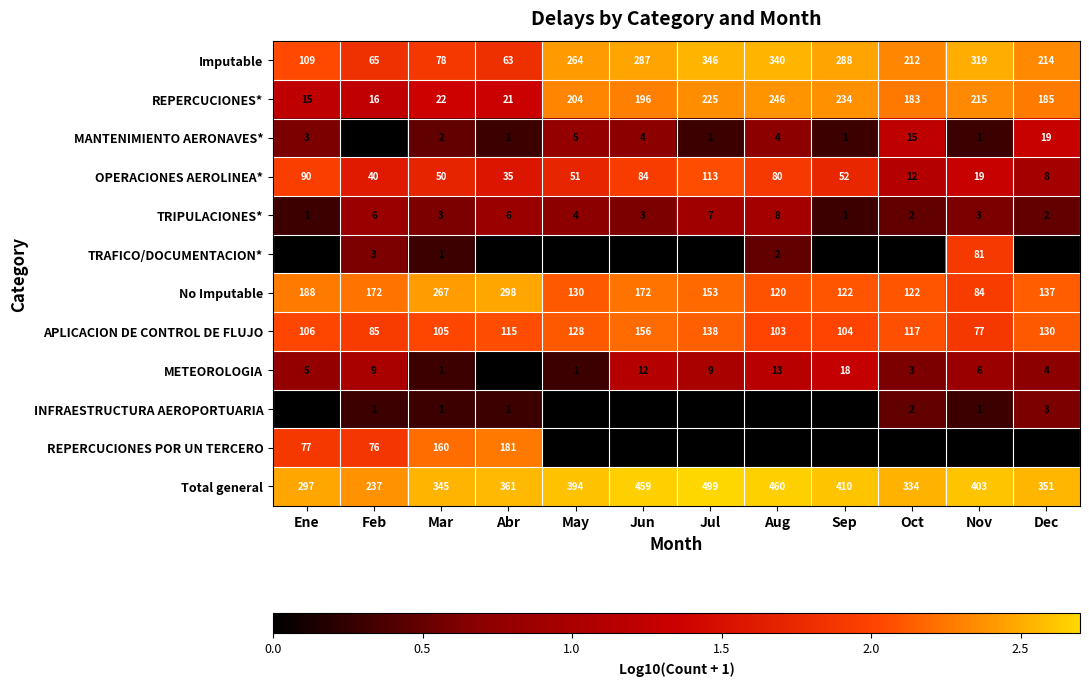

What is the maximum value shown in the chart?

499